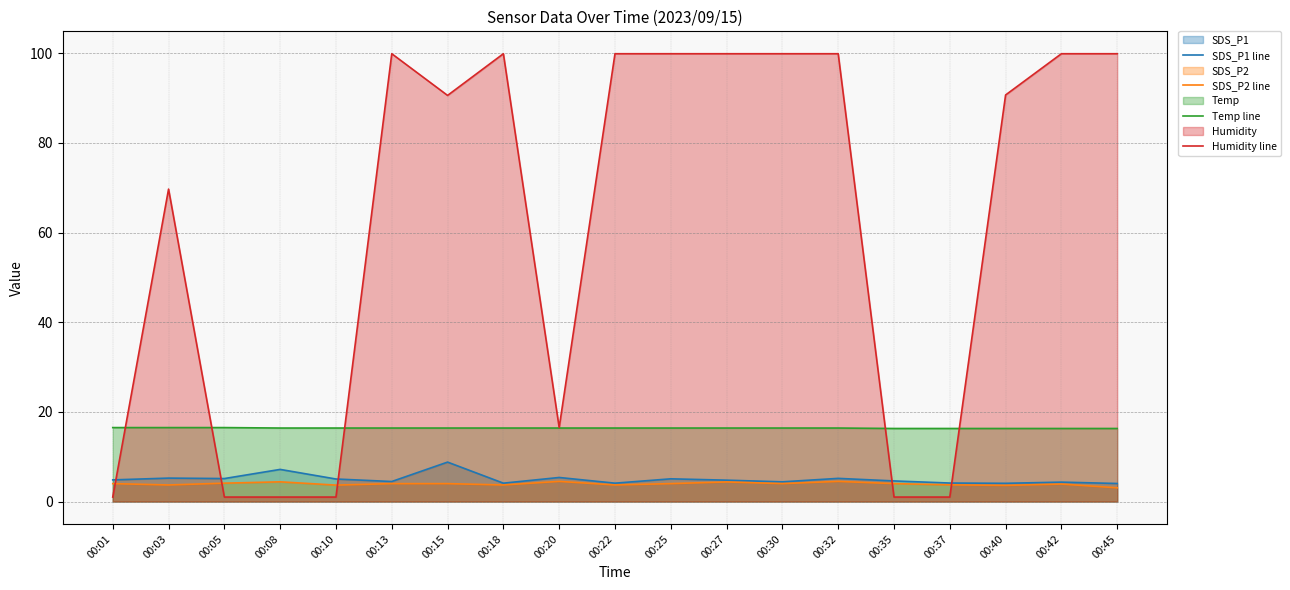

How many values in the Humidity line series are below 90?

8